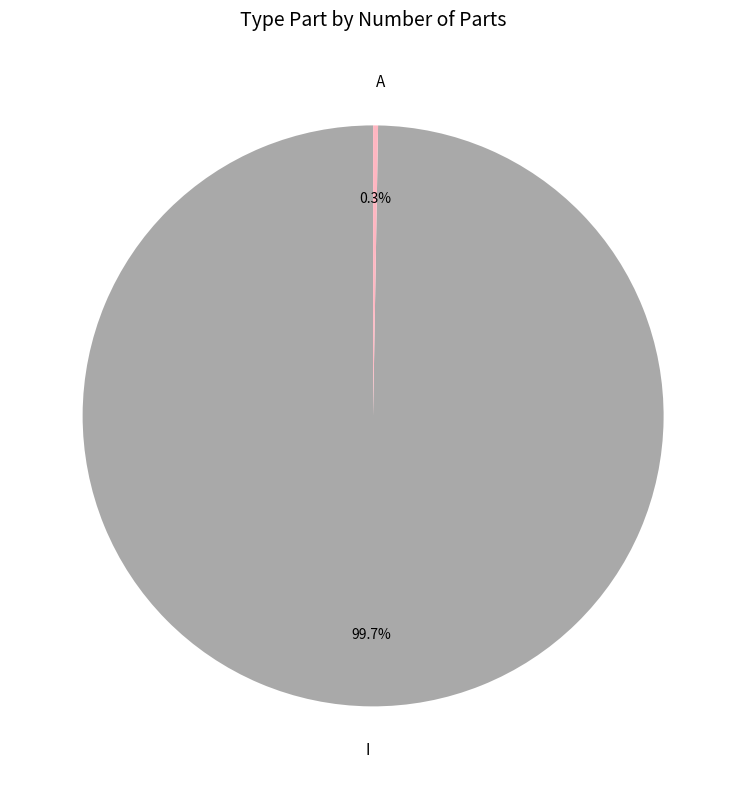

Which slice is the largest?

I